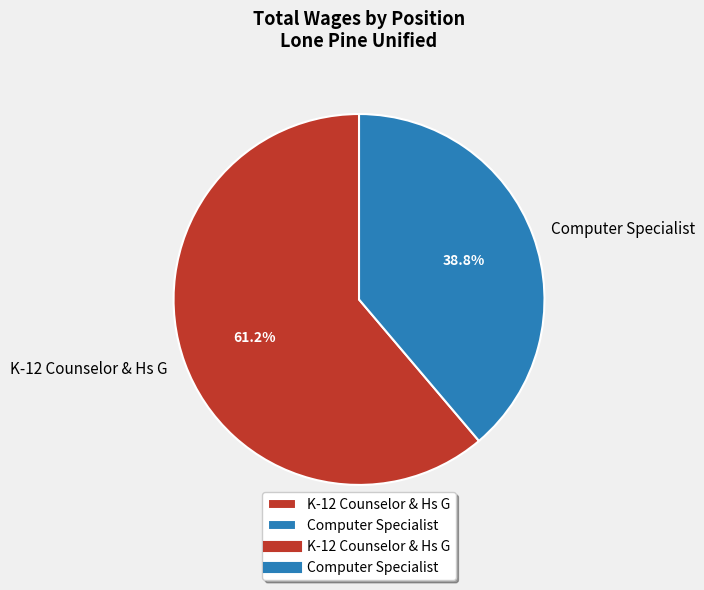

Does any single category account for the majority?

Yes